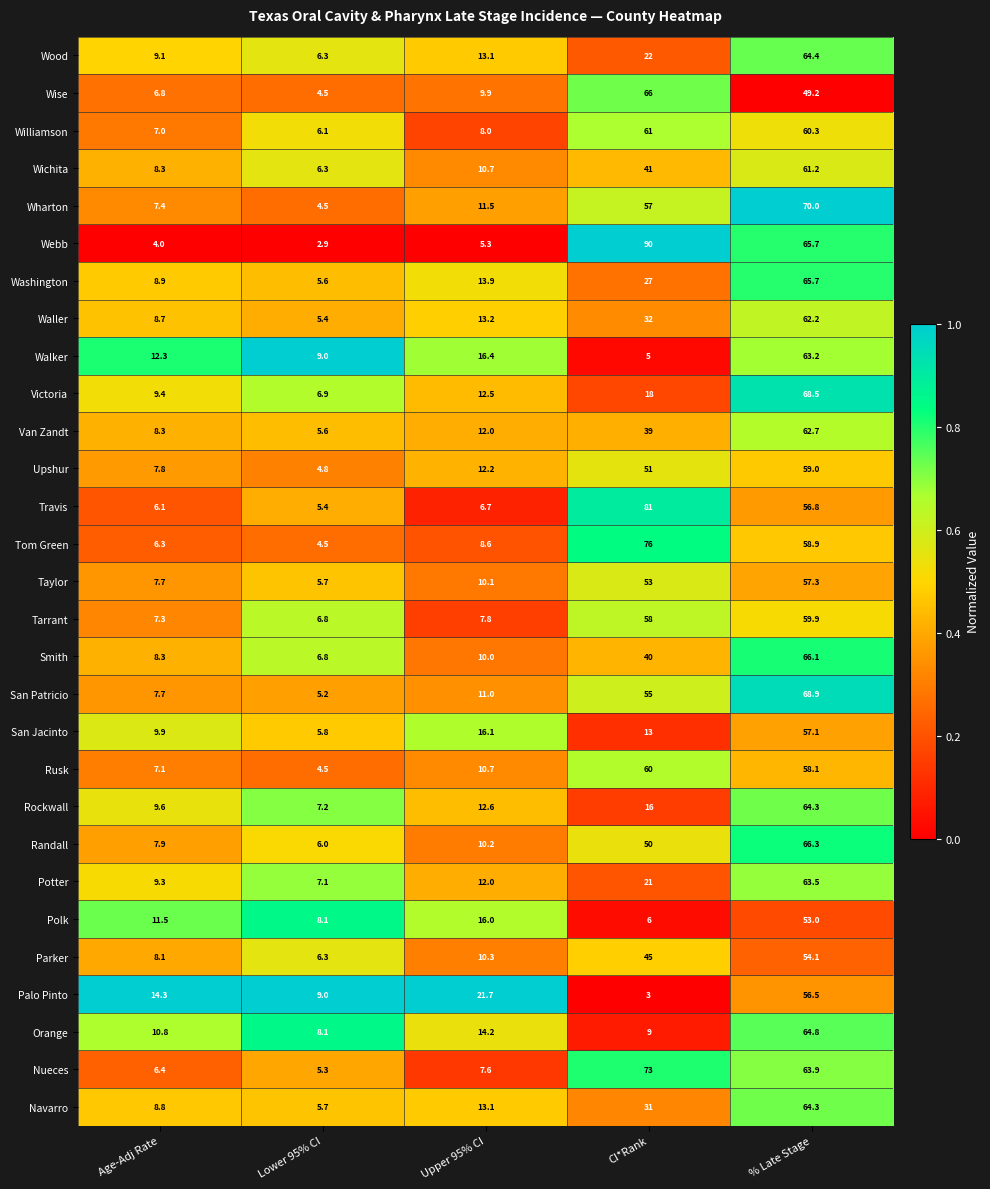

What is the spread (max minus min) of values at Age-Adj Rate?

10.3